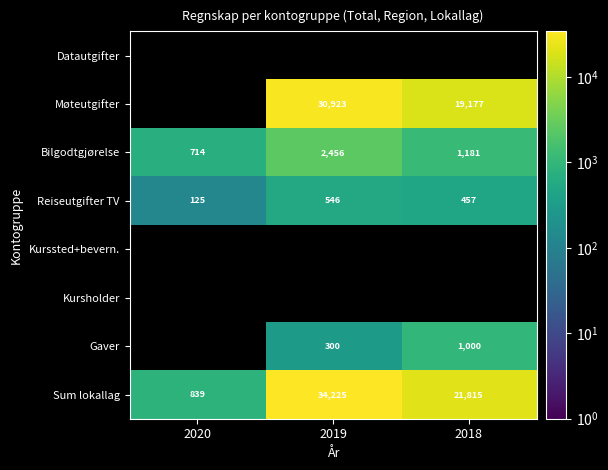

Where is Reiseutgifter TV nearest to the value 335?

2018